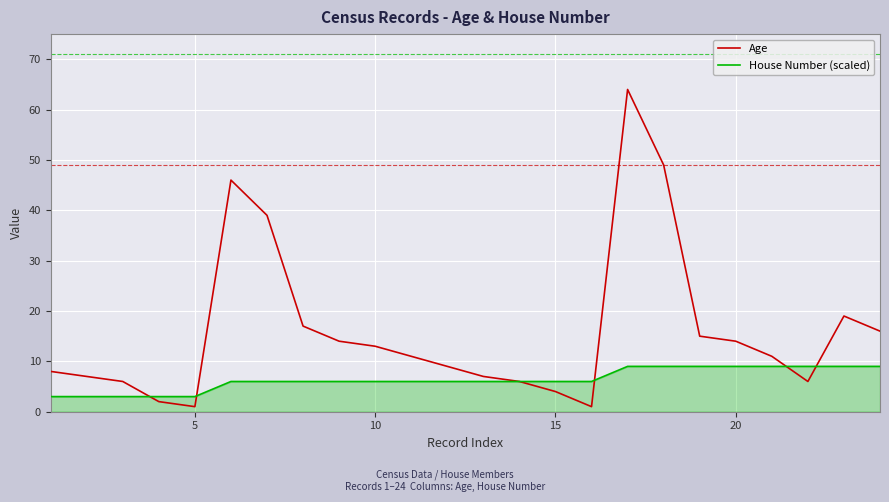

Which series has the largest range (max minus min)?

Age